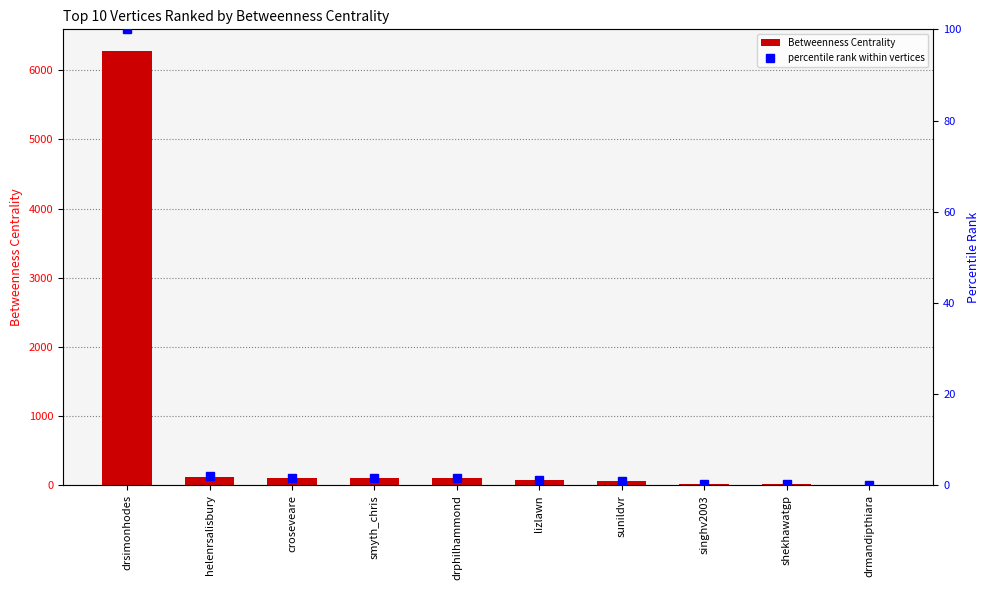

What position from the left is lizlawn?

6